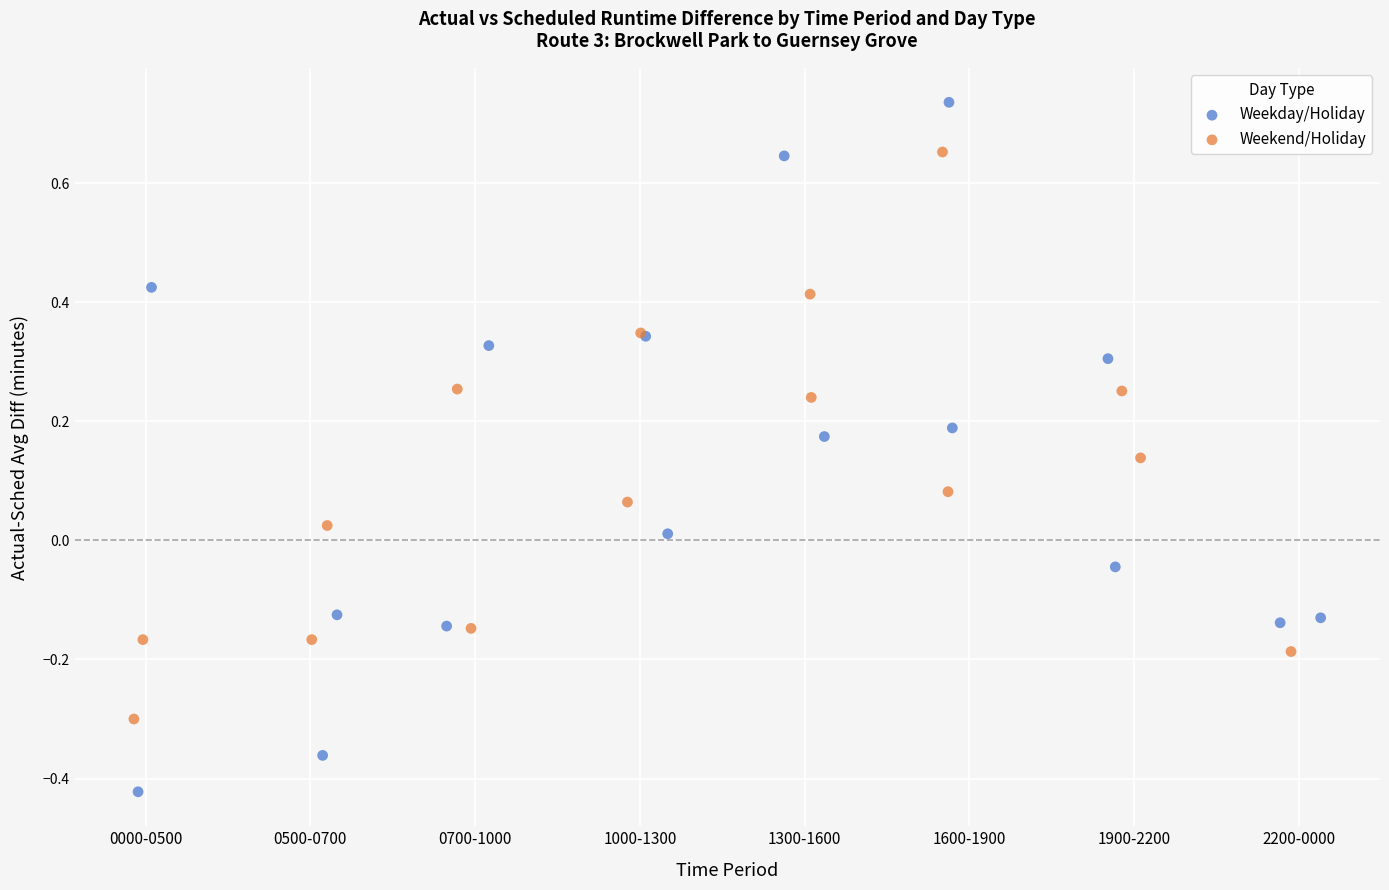

Which series contains the highest Y value?

Weekday/Holiday